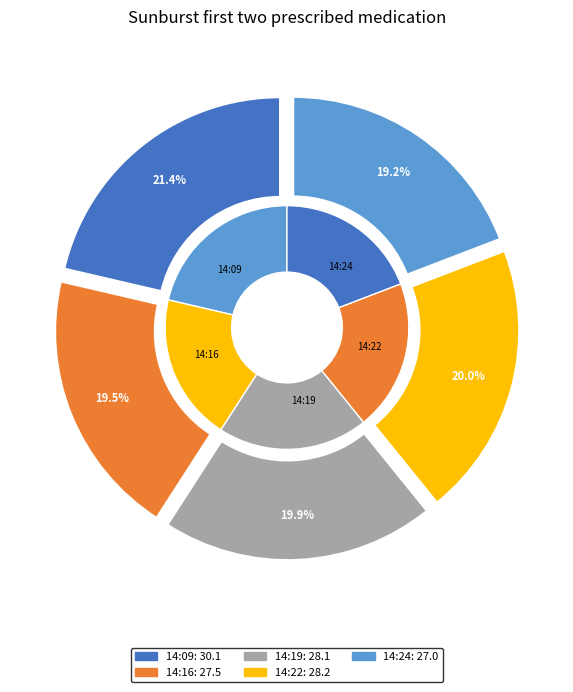

Which category has the smallest portion of the pie?

2017-11-11T14:24